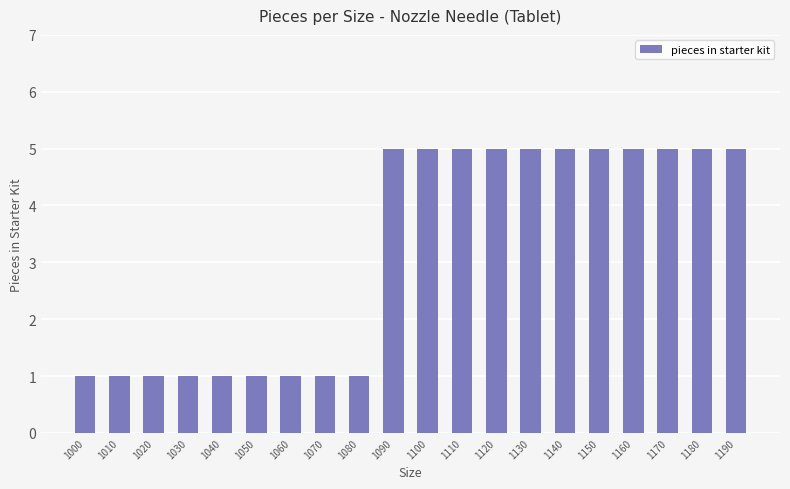

Does the chart contain any negative values?

No